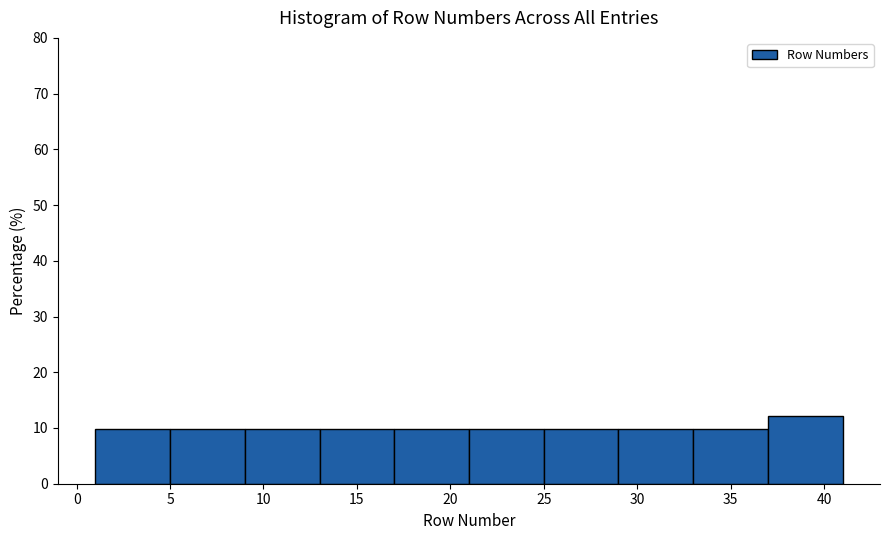

What is the height of the bar covering 37 to 41 on the x-axis? The values are not printed on the chart, so give them approximately, as read against the axis.

12